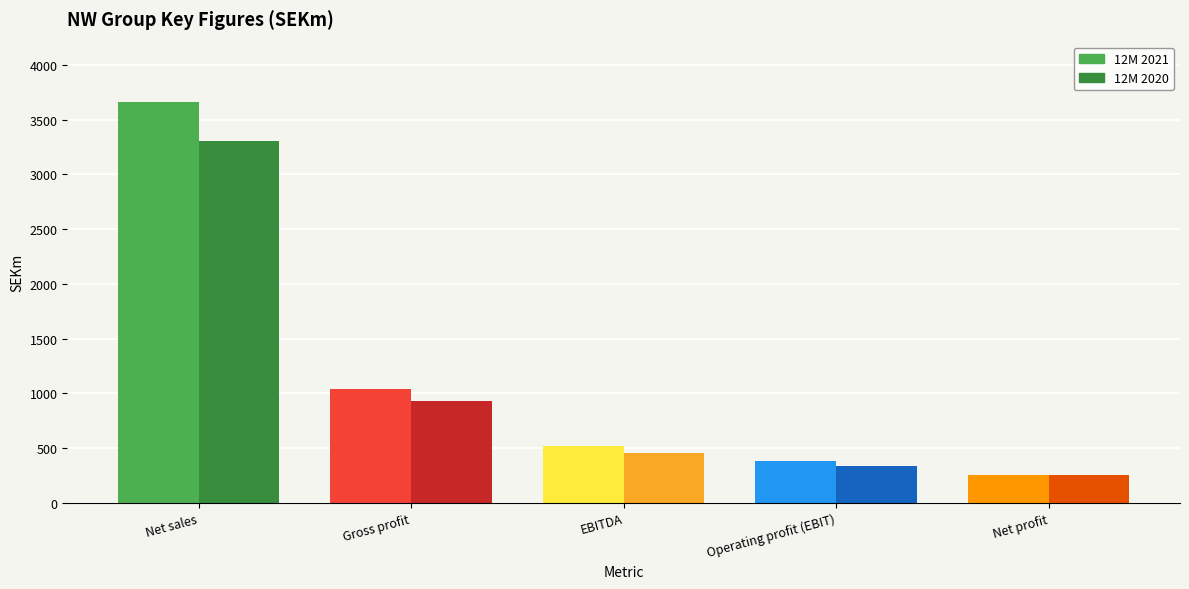

What is the total value across all series at Net sales?

6966.4